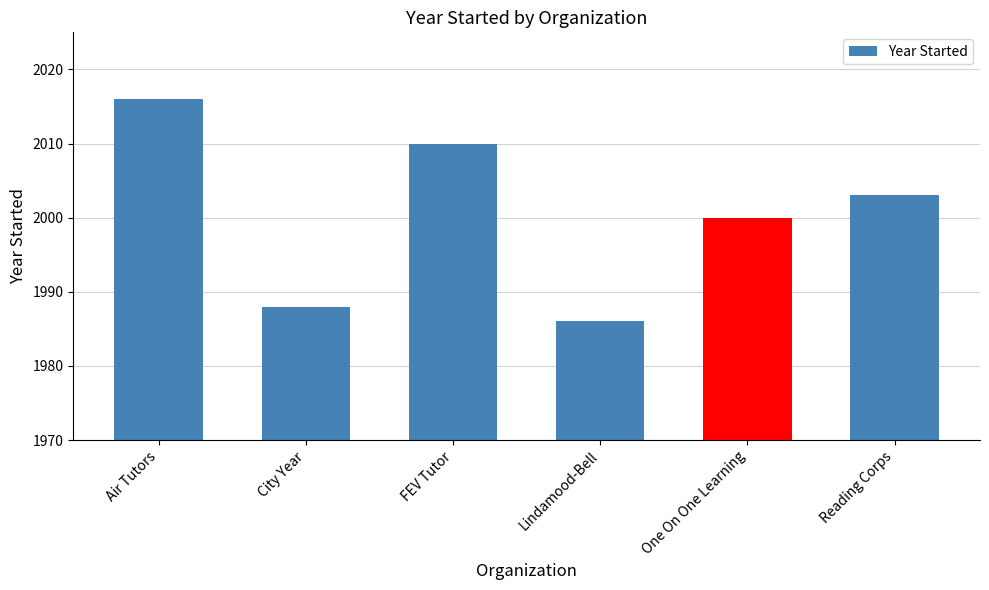

What is the ratio of the value at Air Tutors to the value at City Year?

1.0